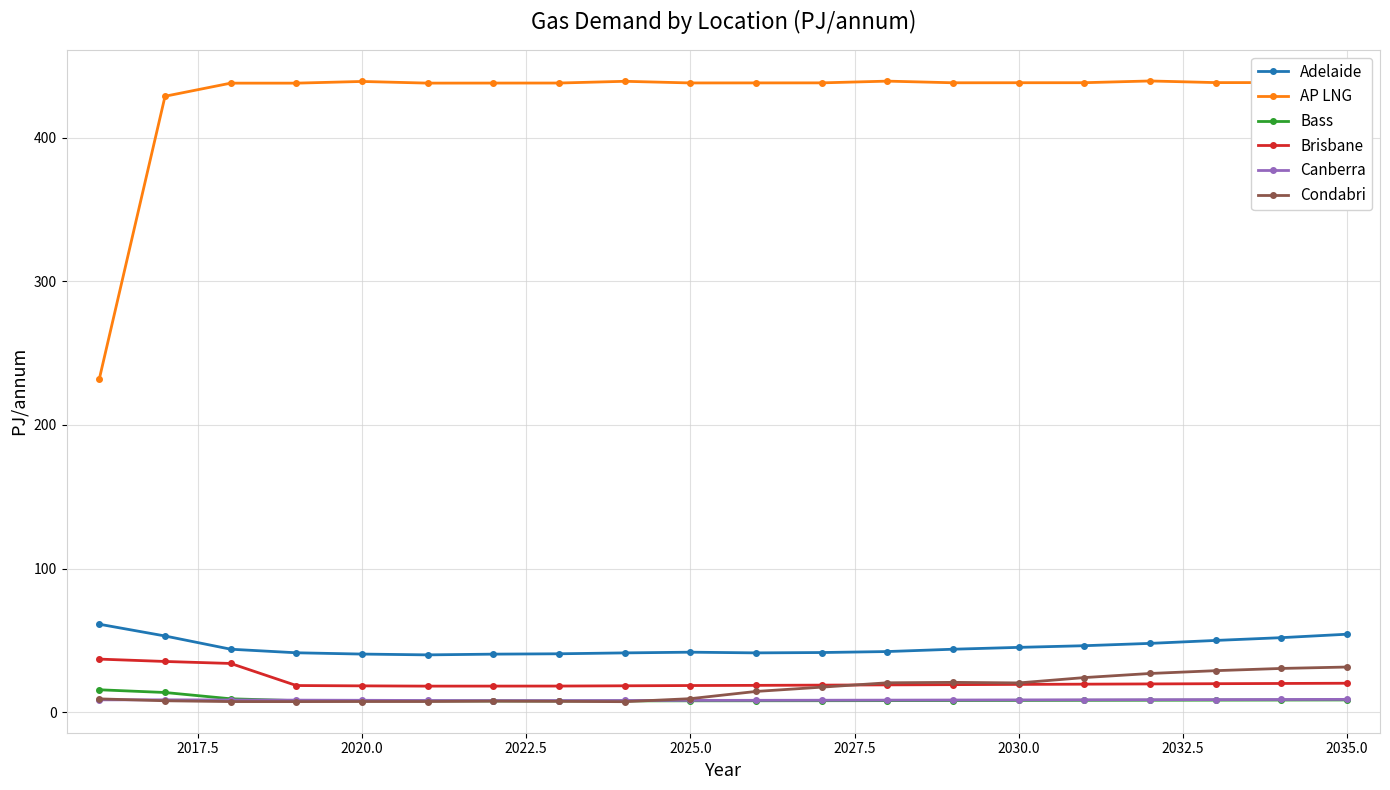

Does the chart have visible grid lines?

Yes